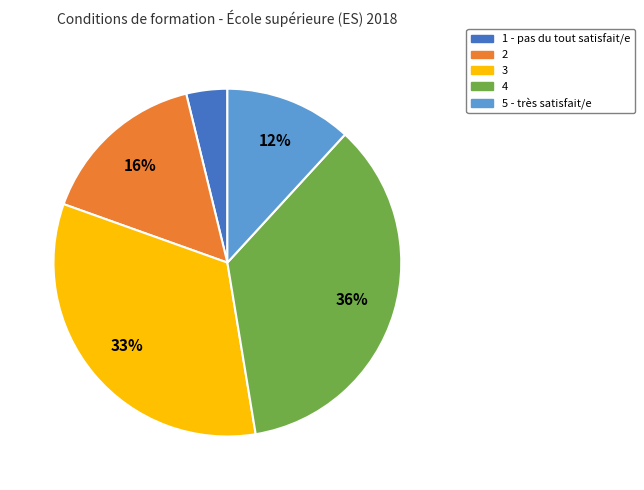

How many segments does this pie chart have?

5